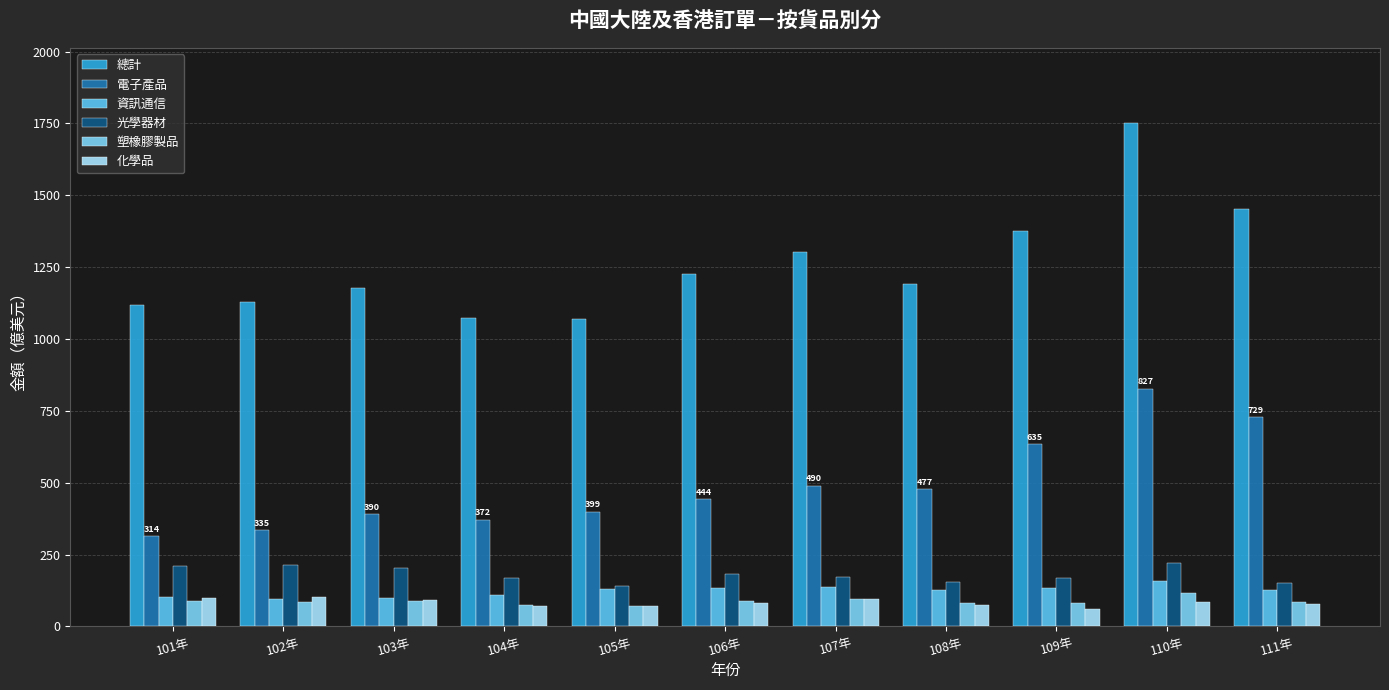

What are all the series names shown in the legend?

總計, 電子產品, 資訊通信, 光學器材, 塑橡膠製品, 化學品